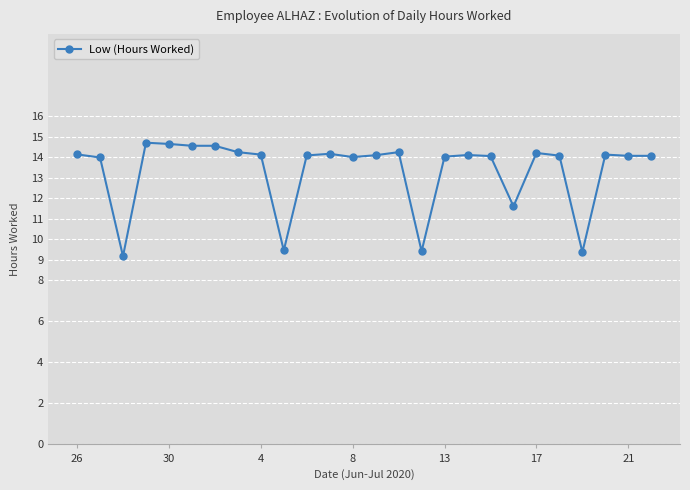

What is the difference between the second highest and minimum values?

5.5